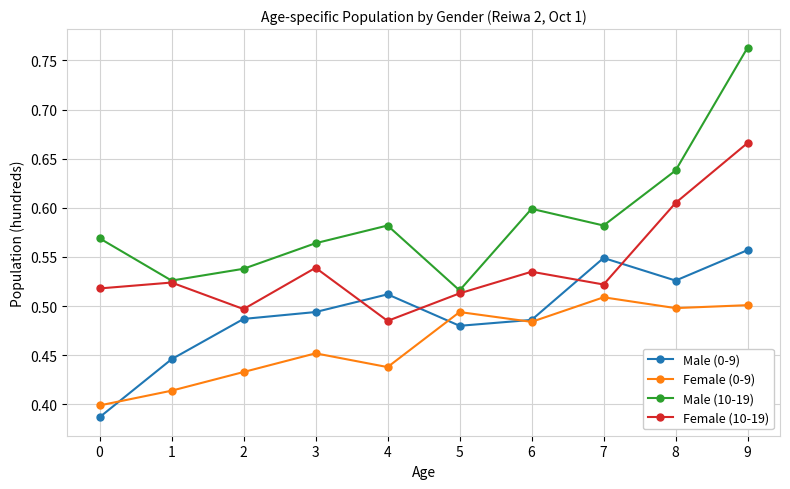

True or false: Female (10-19) and Male (0-9) intersect in this chart.

True